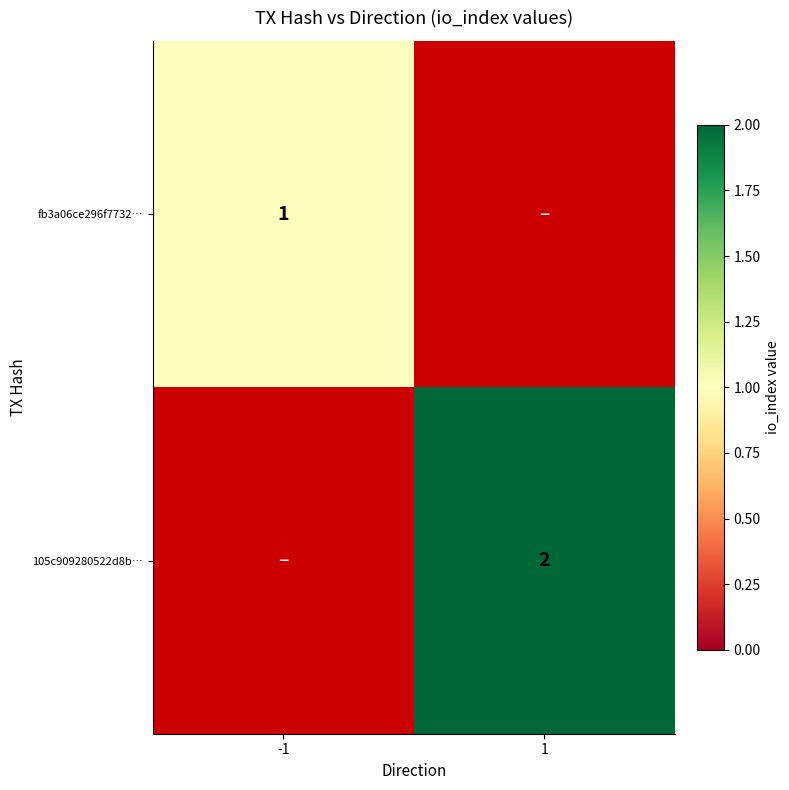

True or false: 105c909280522d8b… has a value of 2 at 1.

True